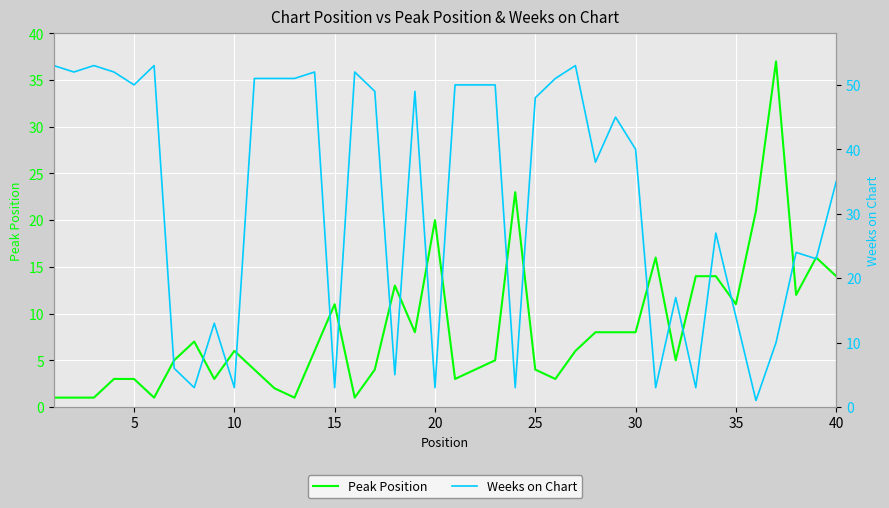

What is the sum of all Weeks on Chart values?

1289